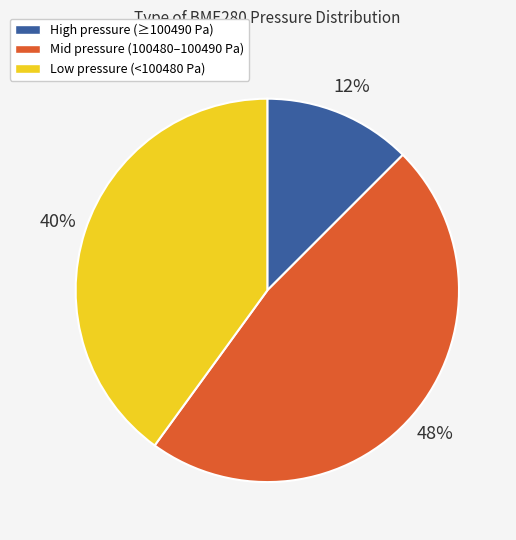

How many segments does this pie chart have?

3